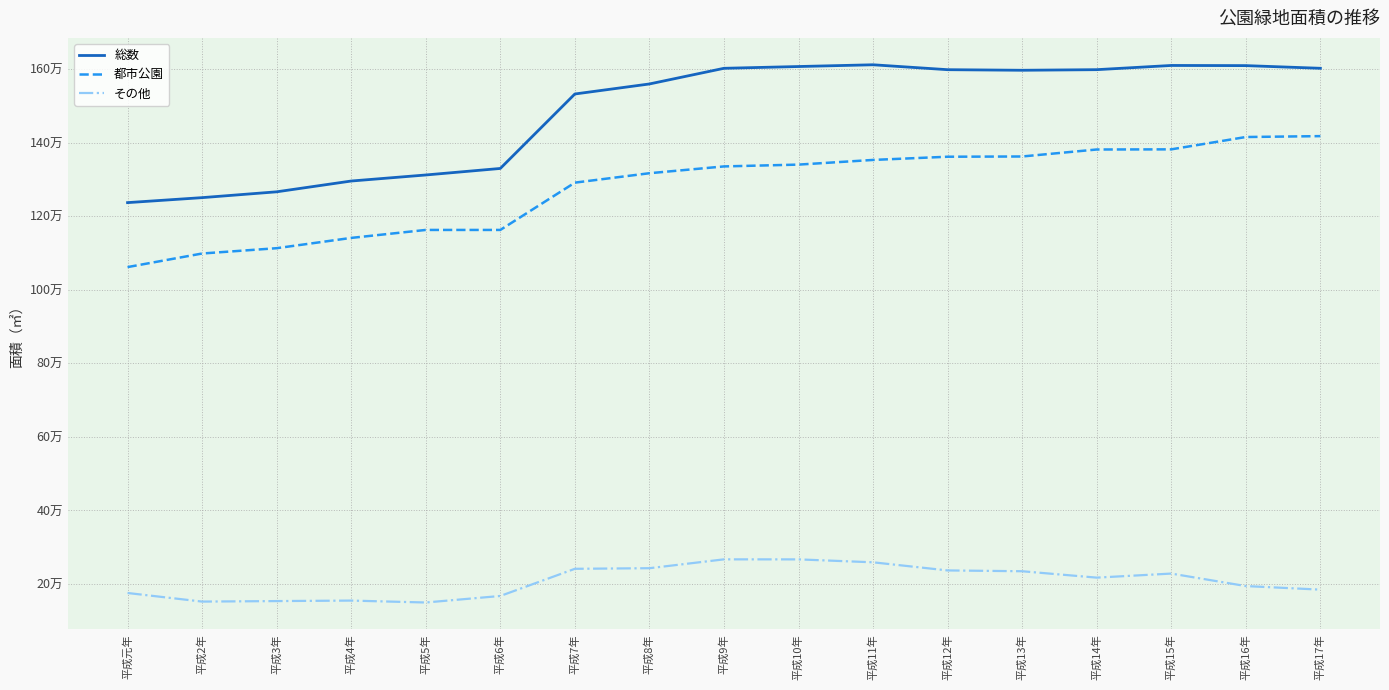

What is the sum of the その他 values at 平成元年 and 平成6年?

342599